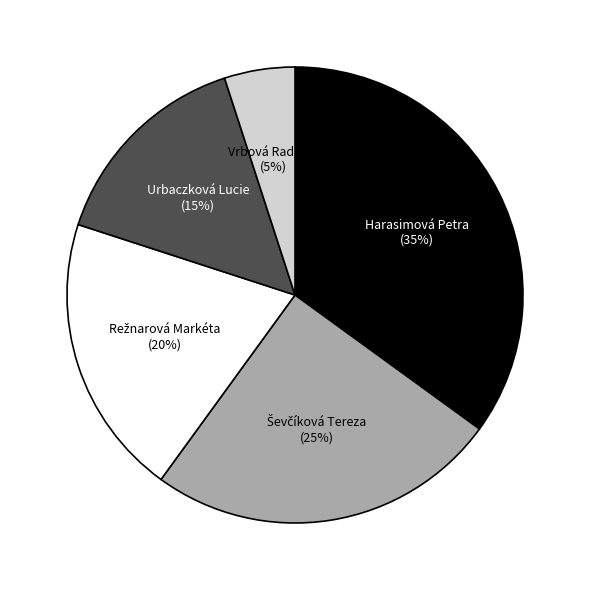

Which category has the smallest portion of the pie?

Vrbová Radmila